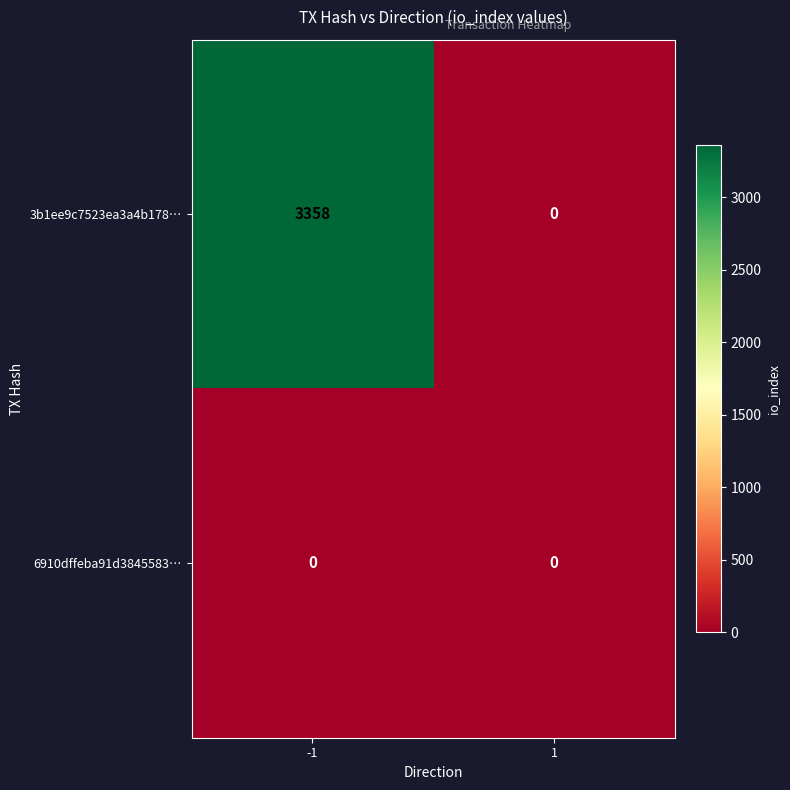

The value of 3b1ee9c7523ea3a4b178… at 1 is 1436. True or false?

False